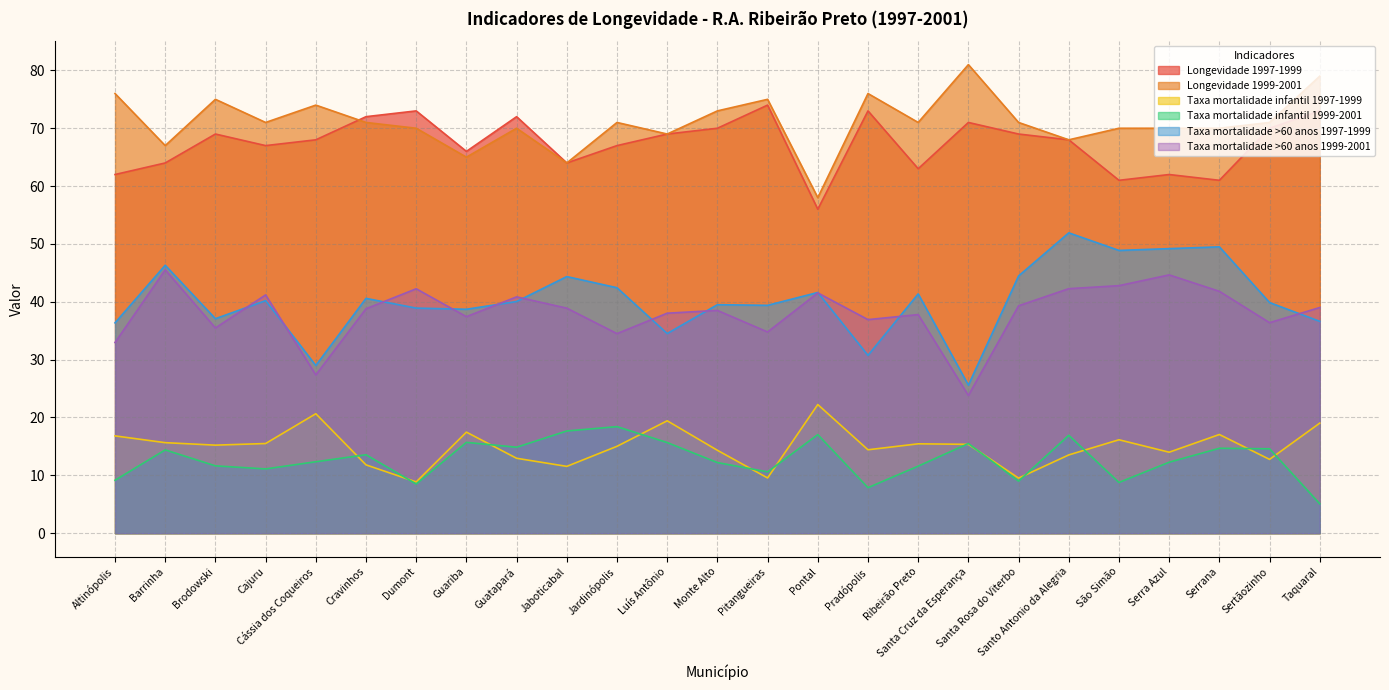

What is the difference between the highest and lowest values at Pontal?

41.0